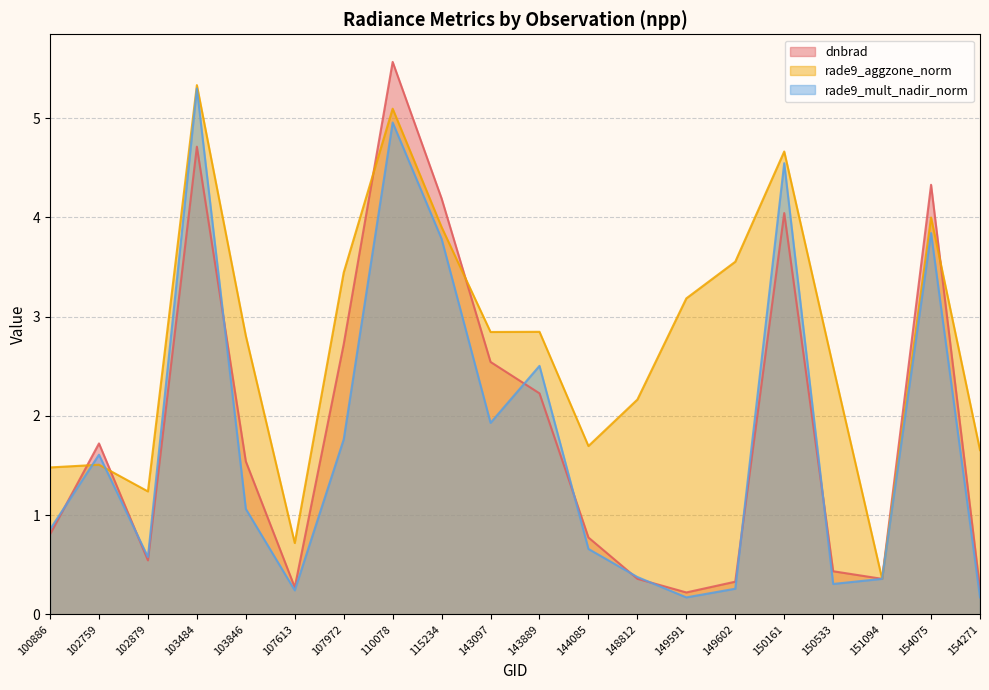

How many intersections are there between rade9_mult_nadir_norm and dnbrad?

9